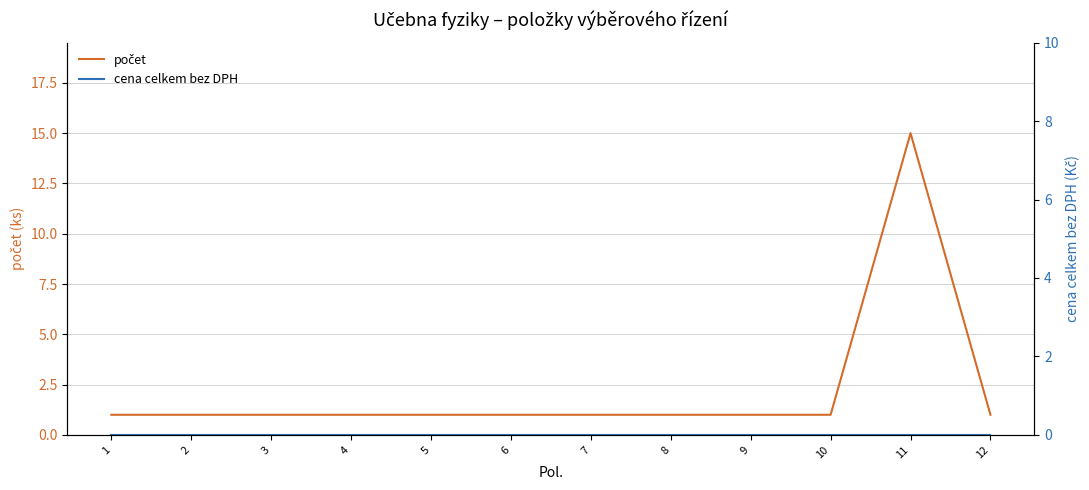

At how many categories does at least one series exceed 13?

1